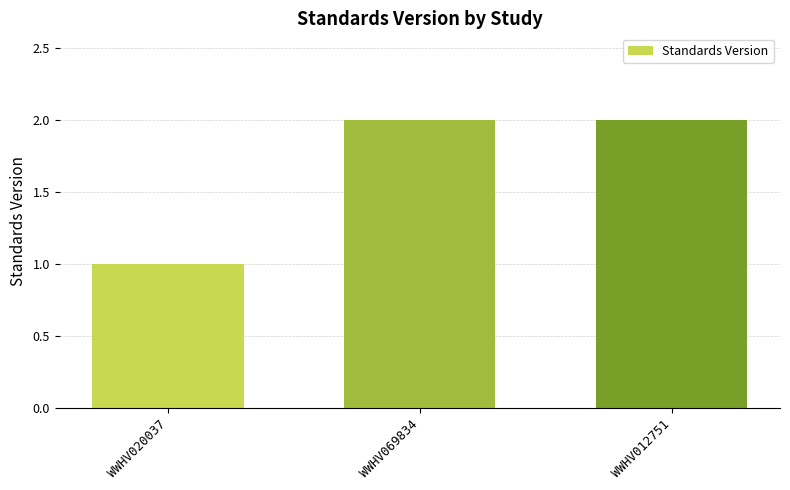

The chart shows a value of 1 at WWHV020037. True or false?

True